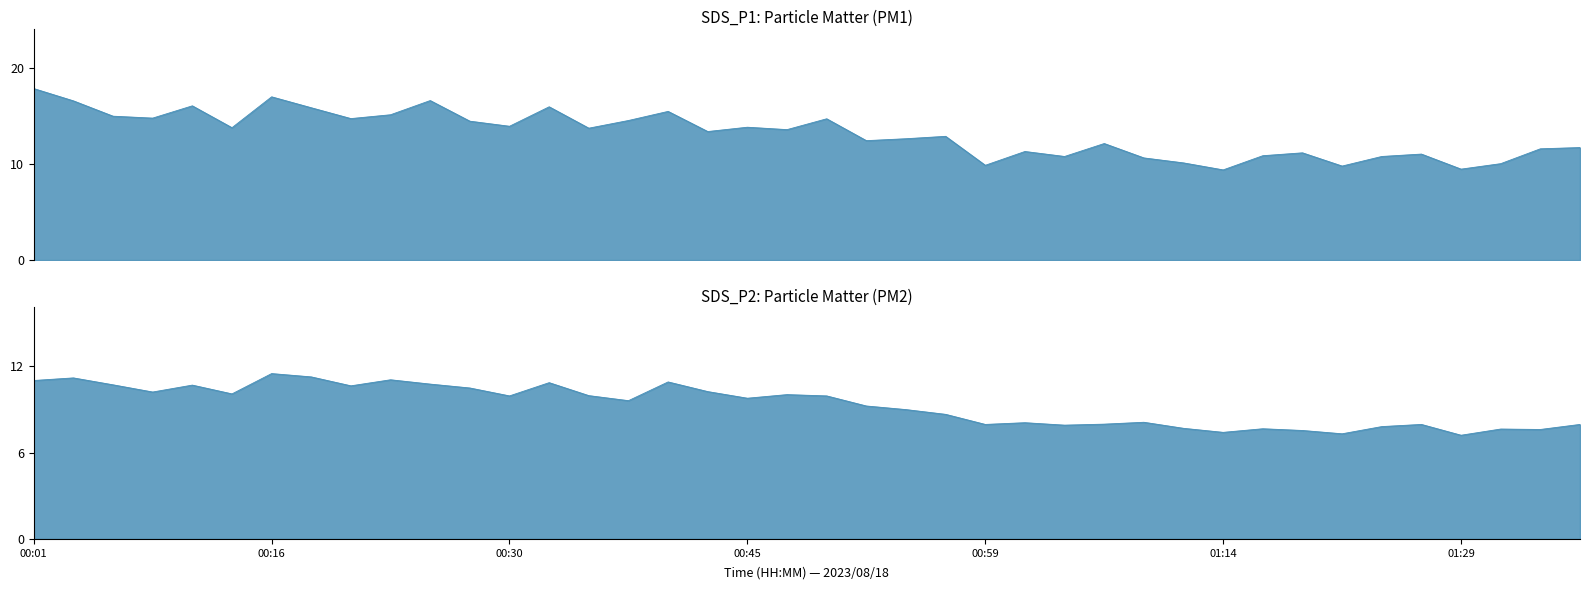

The SDS_P2 series shows 2.7 at 00:06. True or false?

False